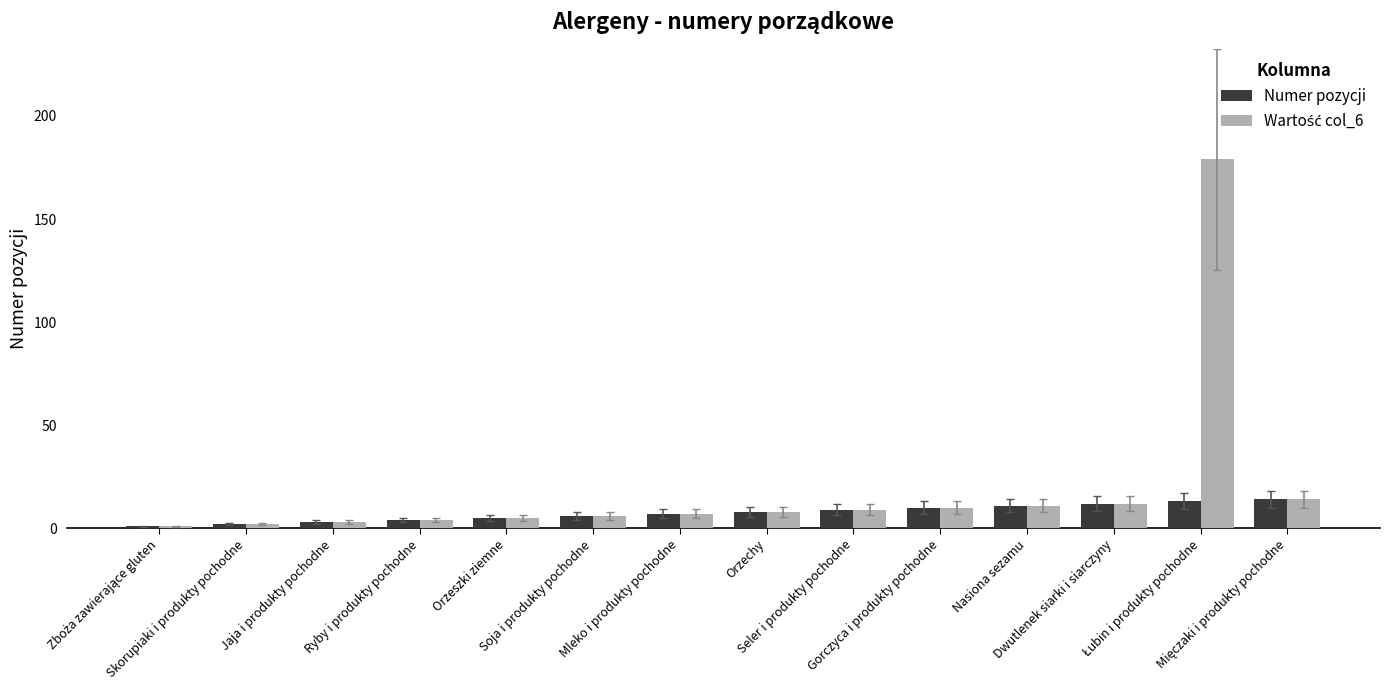

What is the maximum value shown in the chart?

179